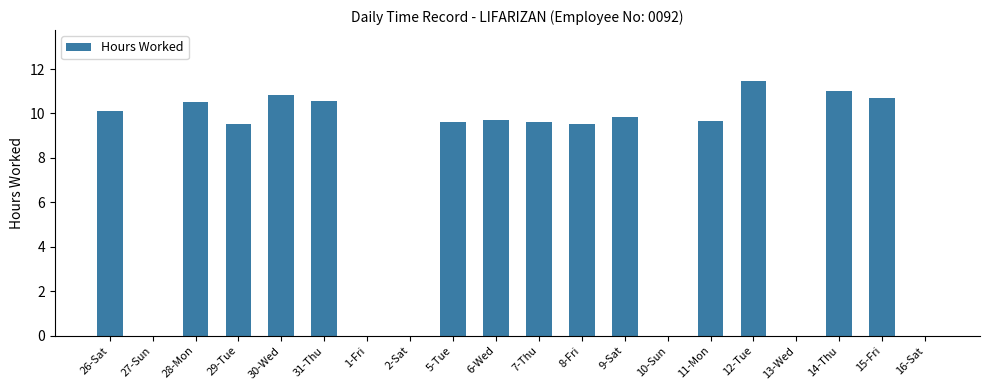

What is the sum of the values at 28-Mon and 12-Tue?

22.0